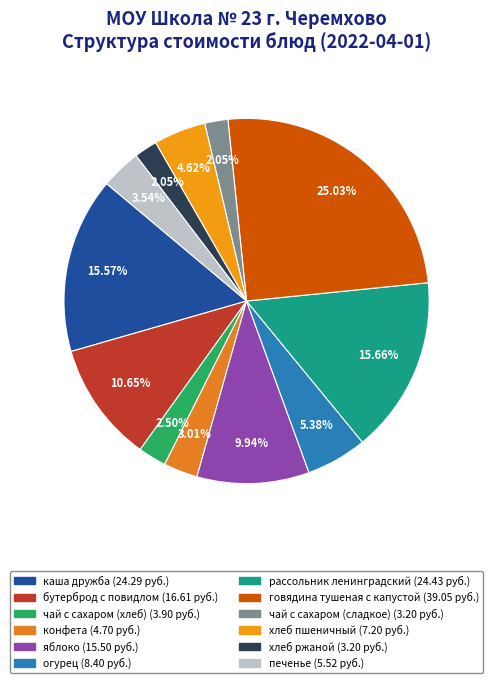

How many slices are in this pie chart?

12